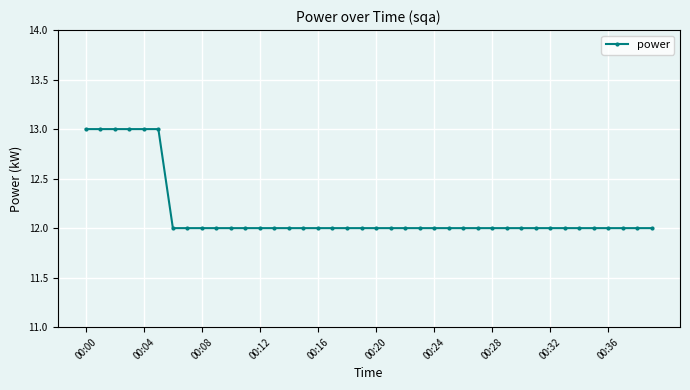

How many data points does each series have?

40